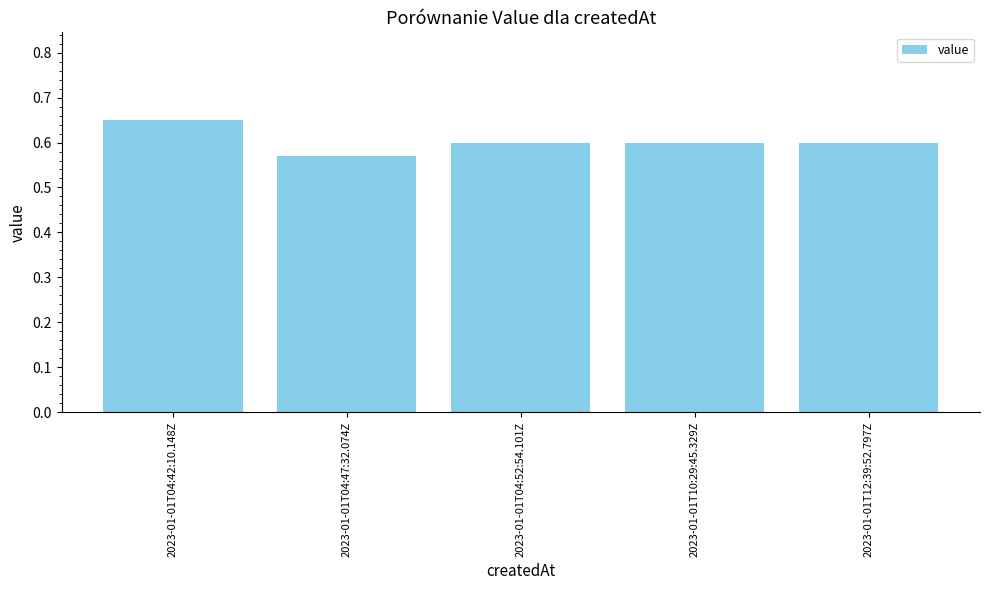

Where is the data nearest to the value 0?

2023-01-01T04:47:32.074Z